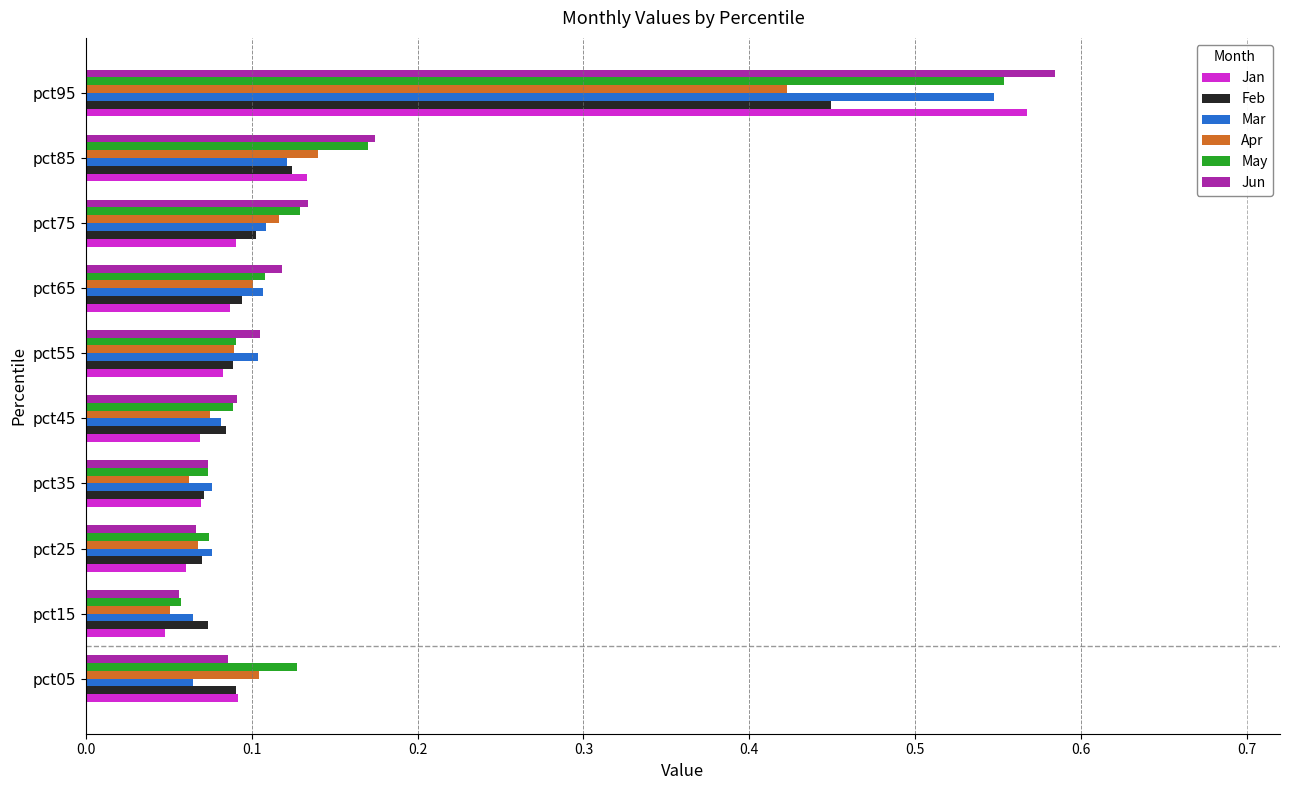

Which series changed the most between pct25 and pct75?

Jun